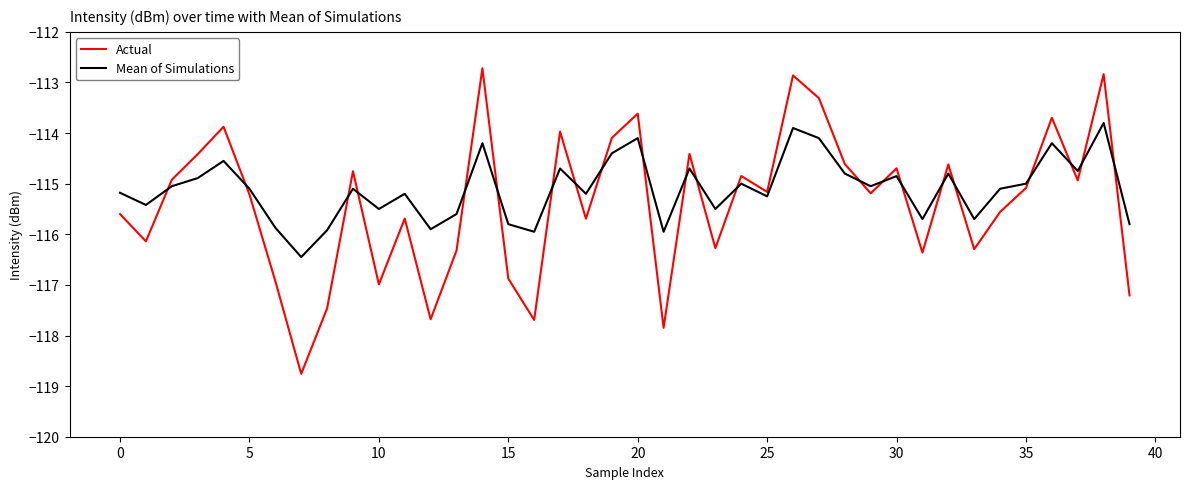

True or false: Mean of Simulations and Actual cross at least once.

True